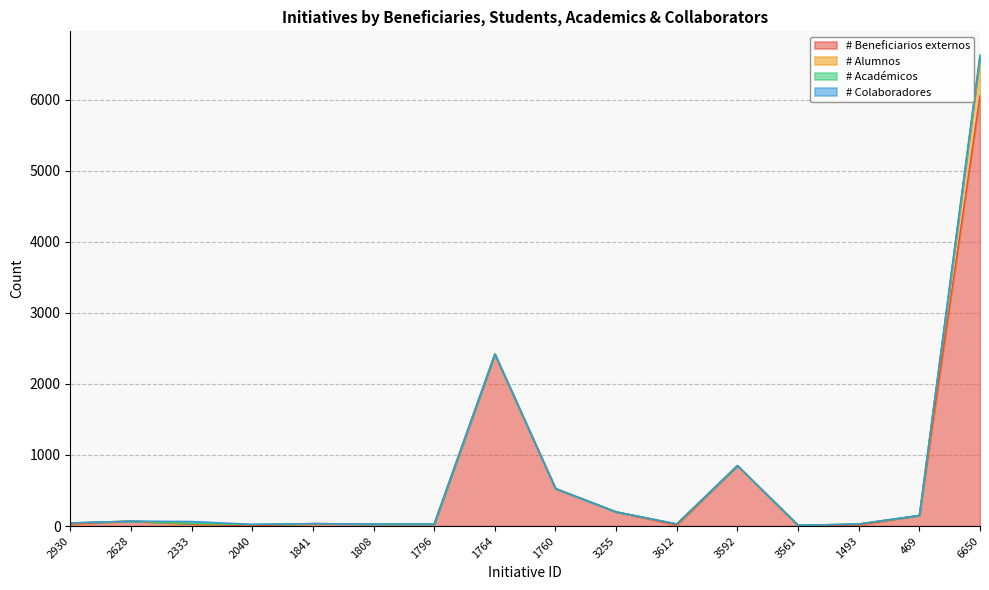

Which series has the largest total across all categories?

# Beneficiarios externos